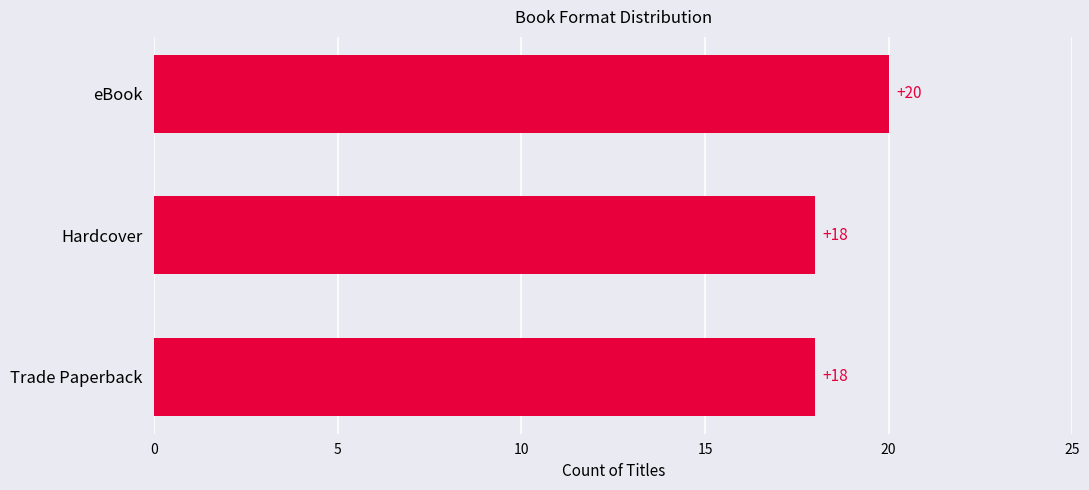

Count the values in the range 18 to 20.

3